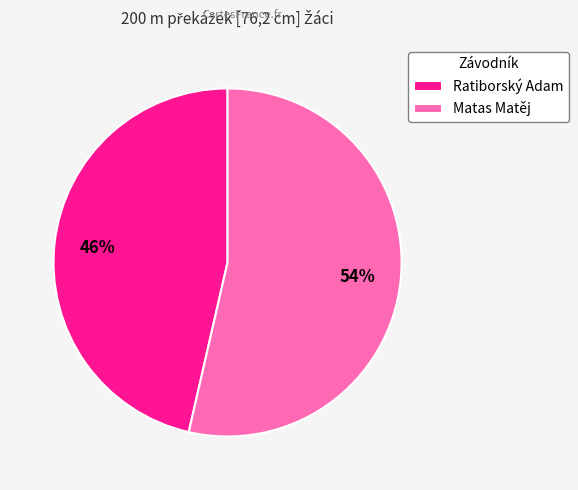

True or false: Ratiborský Adam accounts for 34% of the total.

False